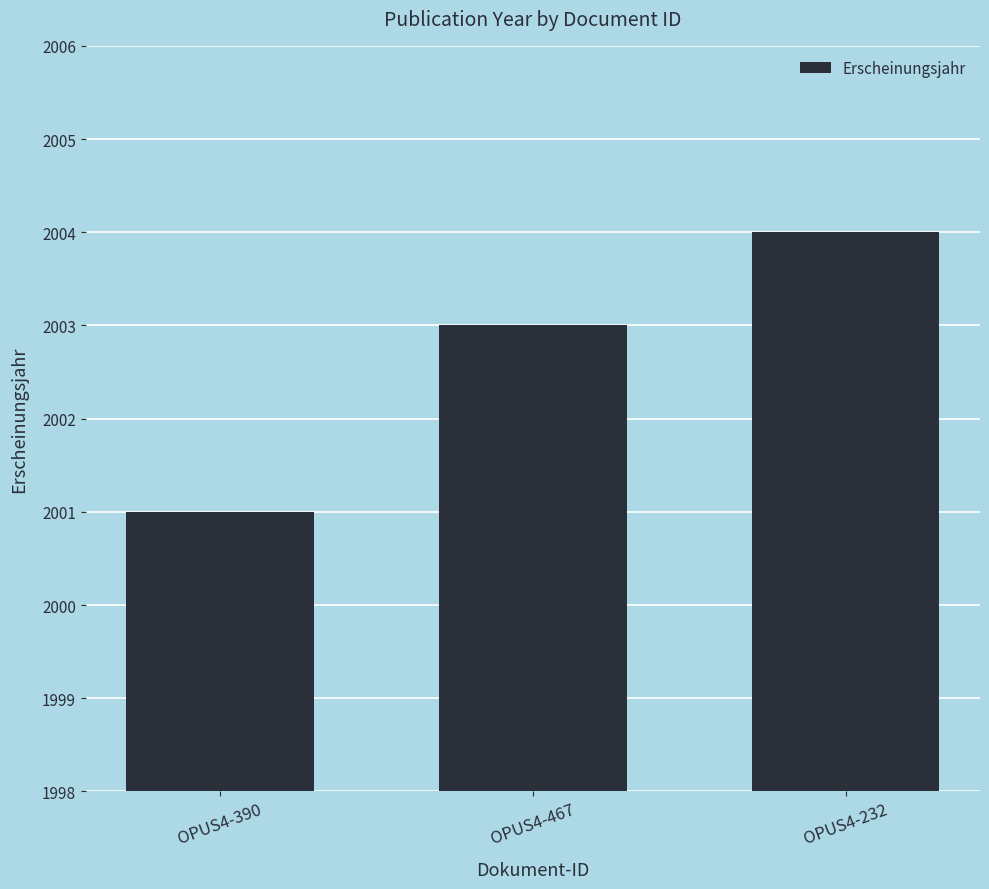

Reading left to right, what are all the values shown in this chart?

2001	2003	2004